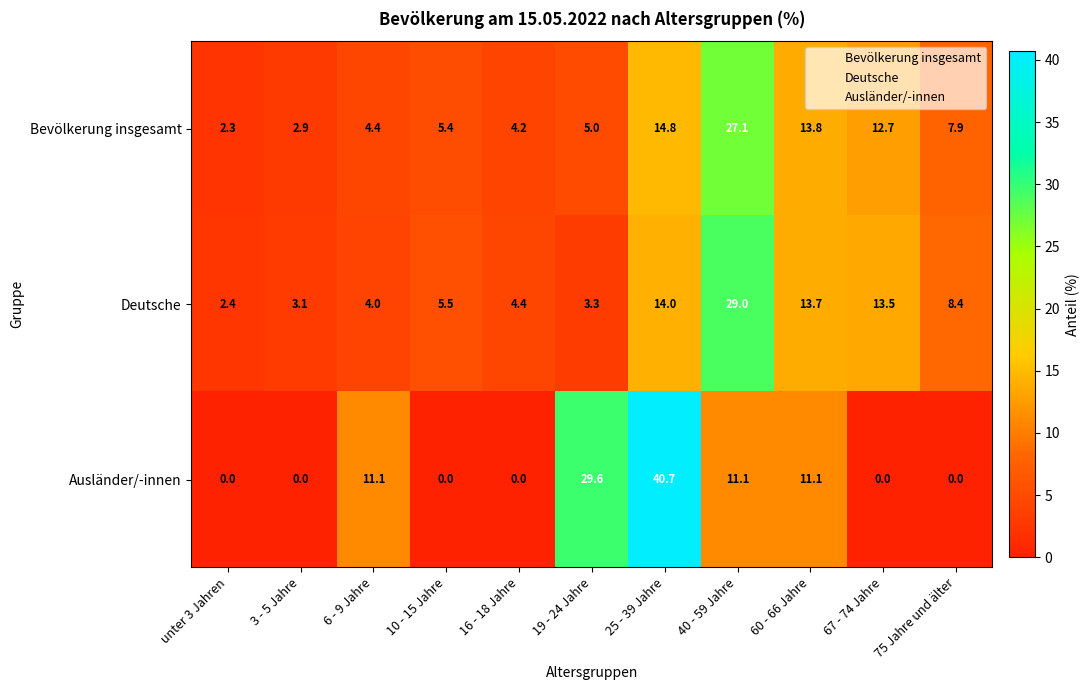

What is the maximum value shown in the chart?

40.7